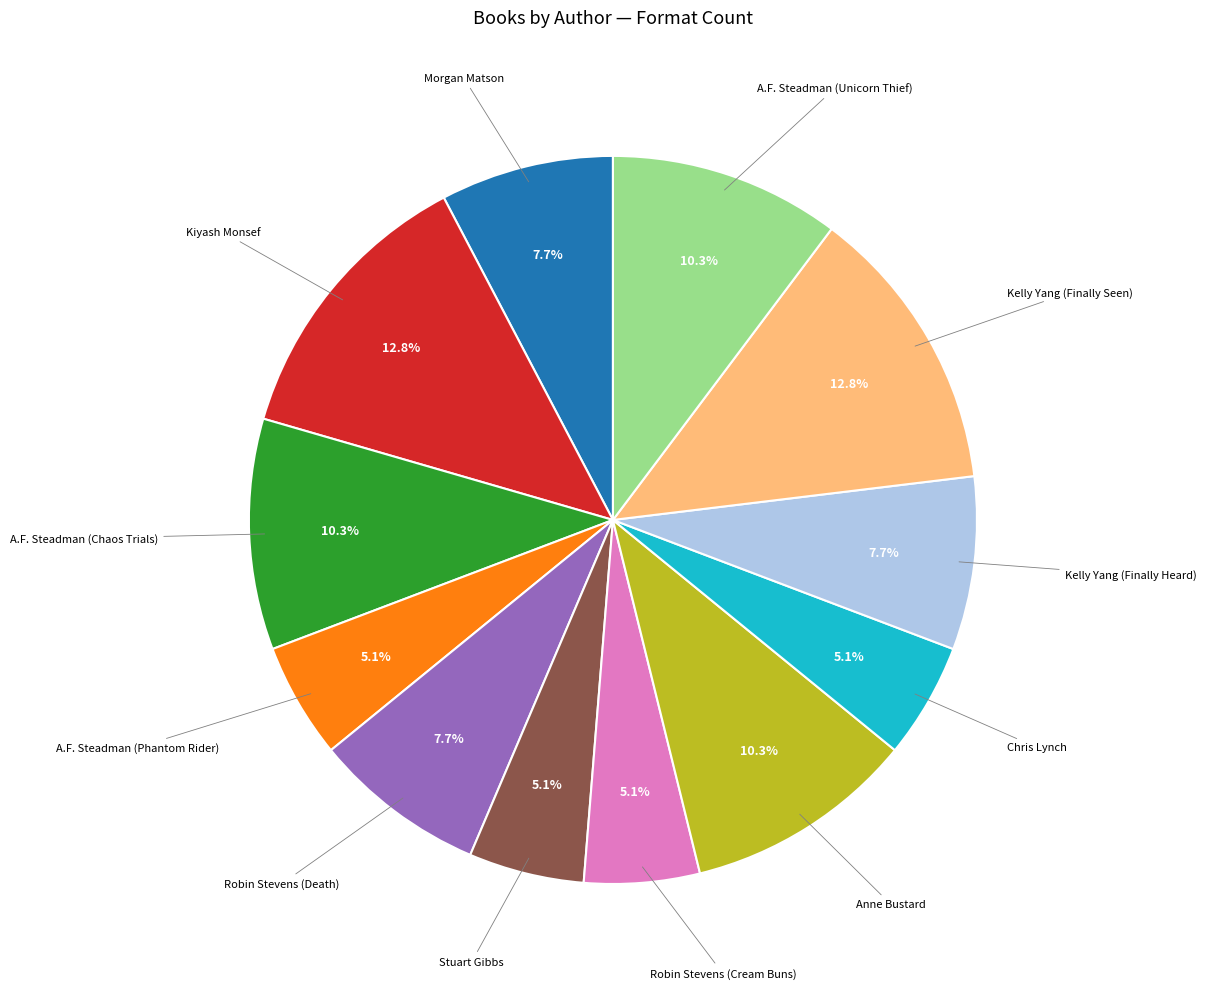

Which has a higher value, Kelly Yang (Finally Heard) or Stuart Gibbs?

Kelly Yang (Finally Heard)